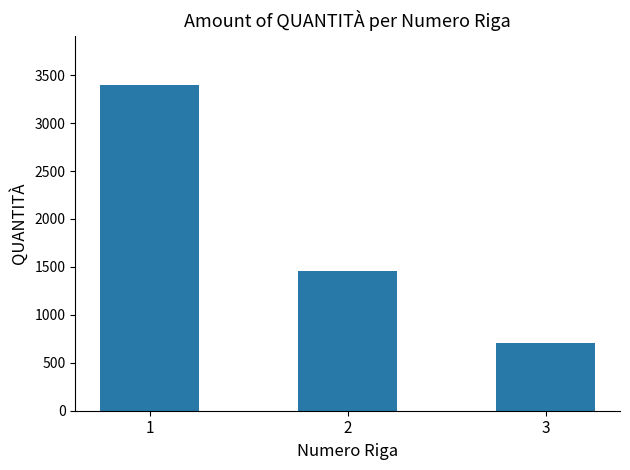

Where is the data nearest to the value 2052?

2